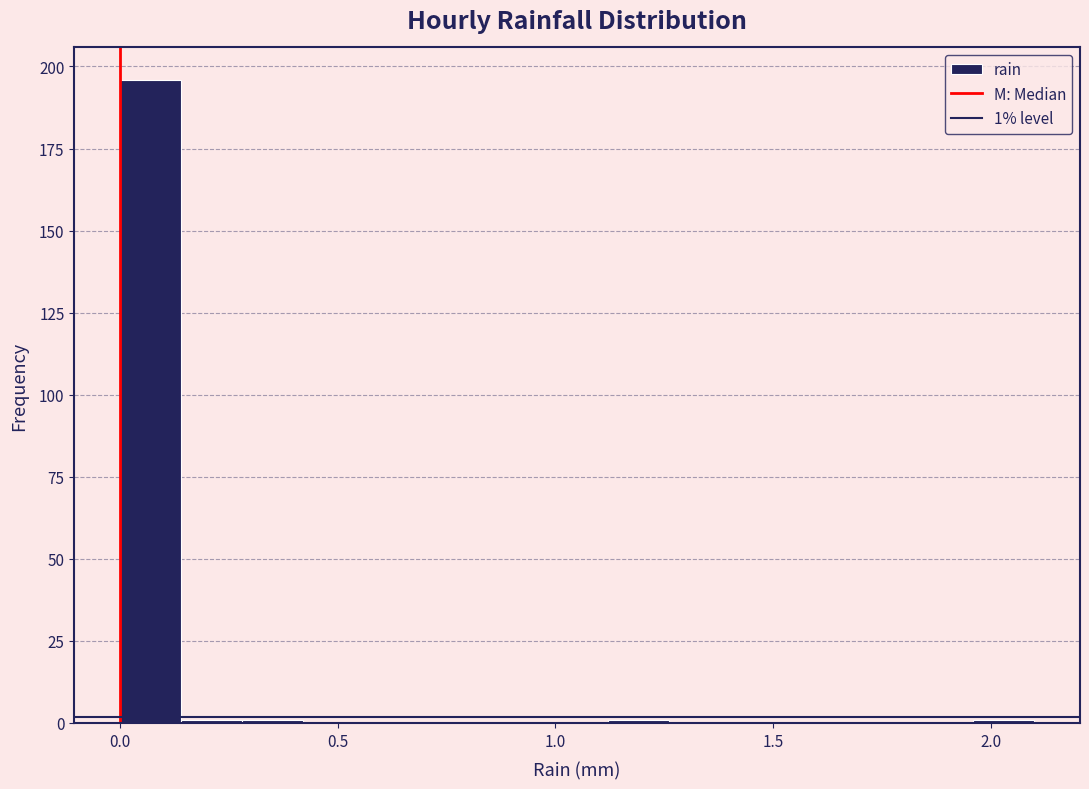

Around what value on the x-axis is the tallest bar? Give the approximate position of its centre, as read against the axis.

0.05